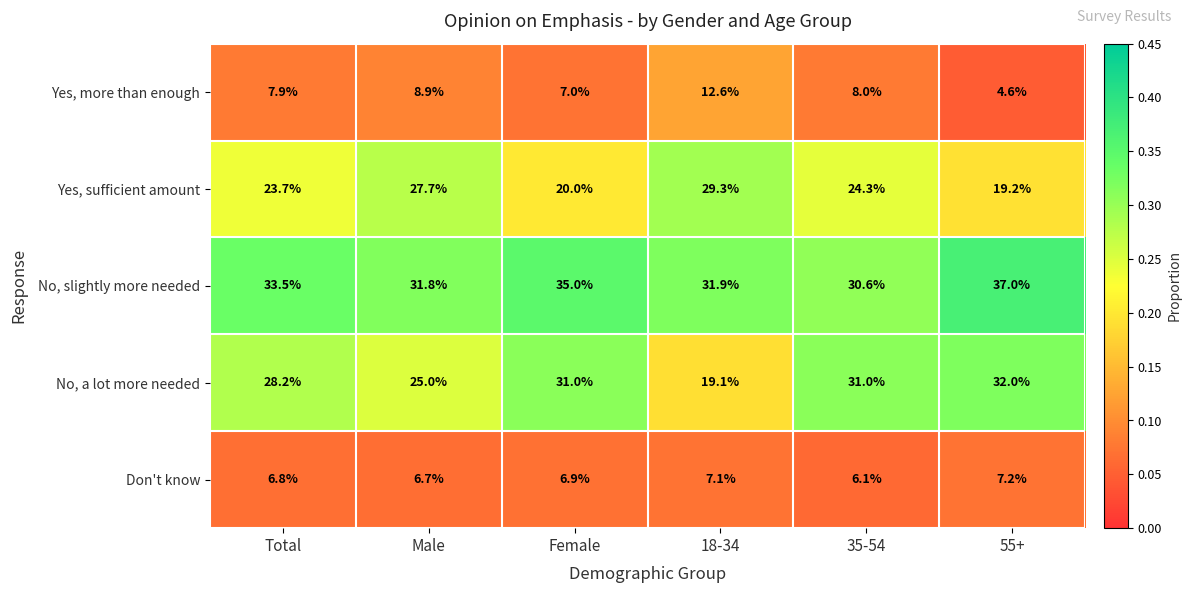

What is the average value of the Yes, sufficient amount series?

24.0